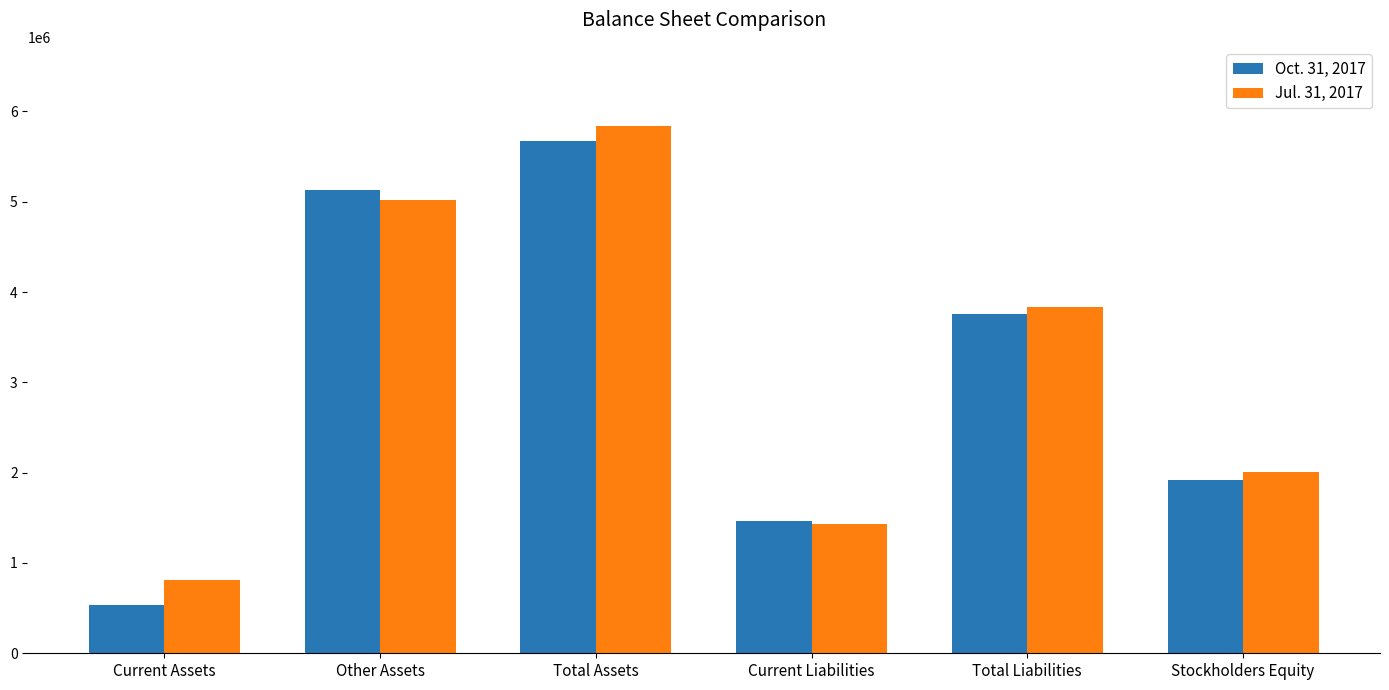

What are all the series names shown in the legend?

Oct. 31, 2017, Jul. 31, 2017